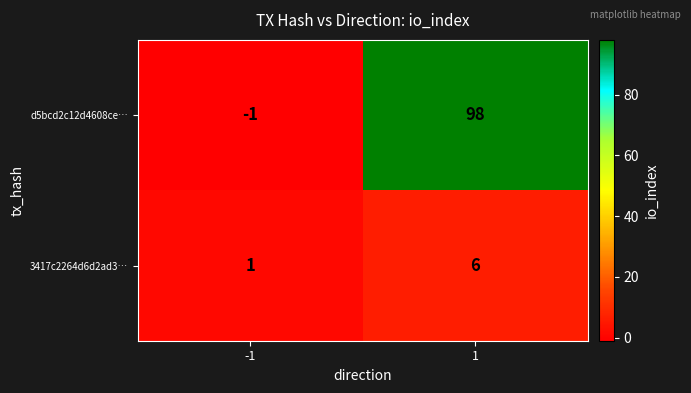

Count the number of data series in this chart.

2